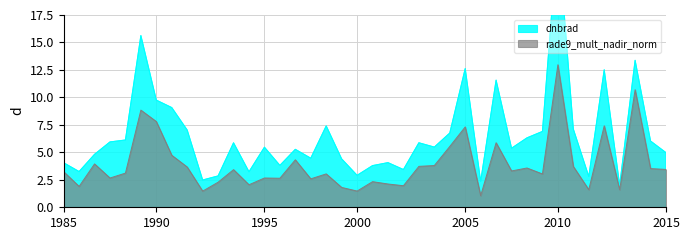

What is the value of the dnbrad point at the 28th from the left?

2.4